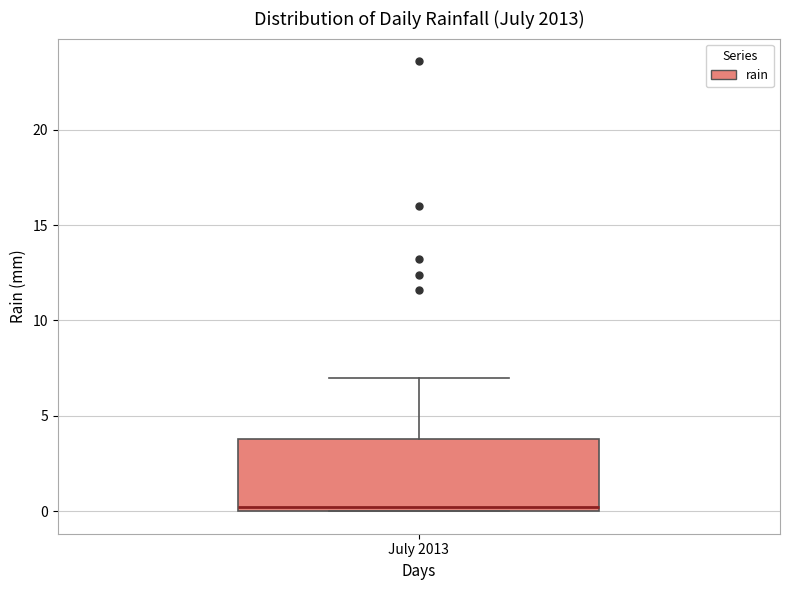

Read this box plot against the y-axis: the position of the median line, the range covered by the box, and the ends of both whiskers. The values are not printed on the chart, so give them approximately, as read against the axis.

median 0 (just above the box's lower edge), box 0 to 4, whiskers 0 to 7